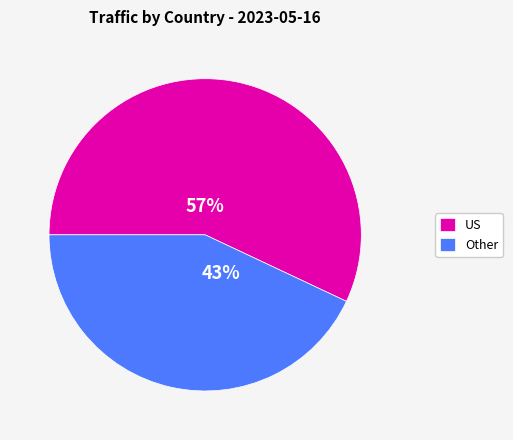

To the nearest percent, what portion does Other represent?

43%